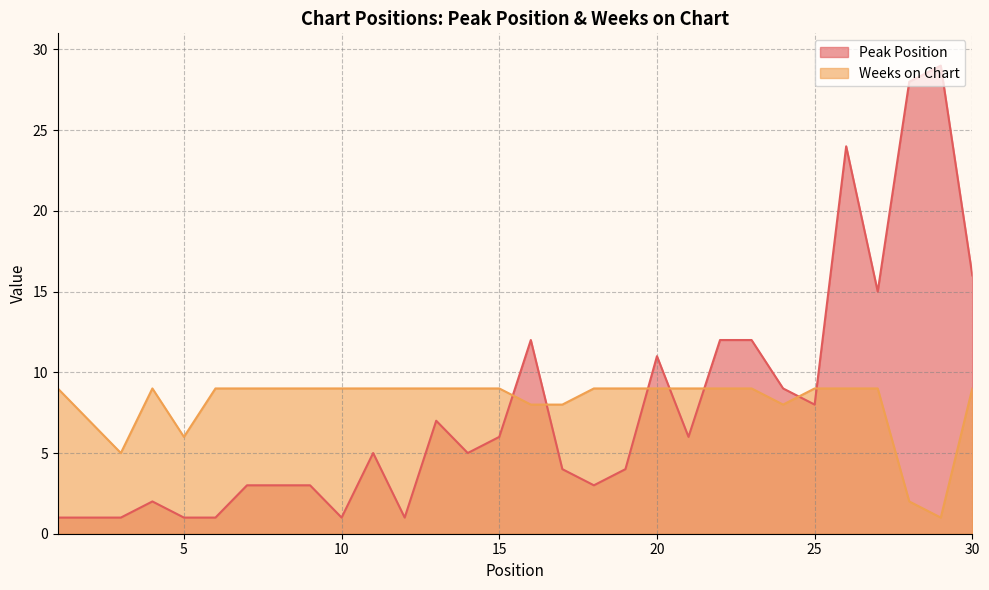

How many lines are shown in the chart?

2